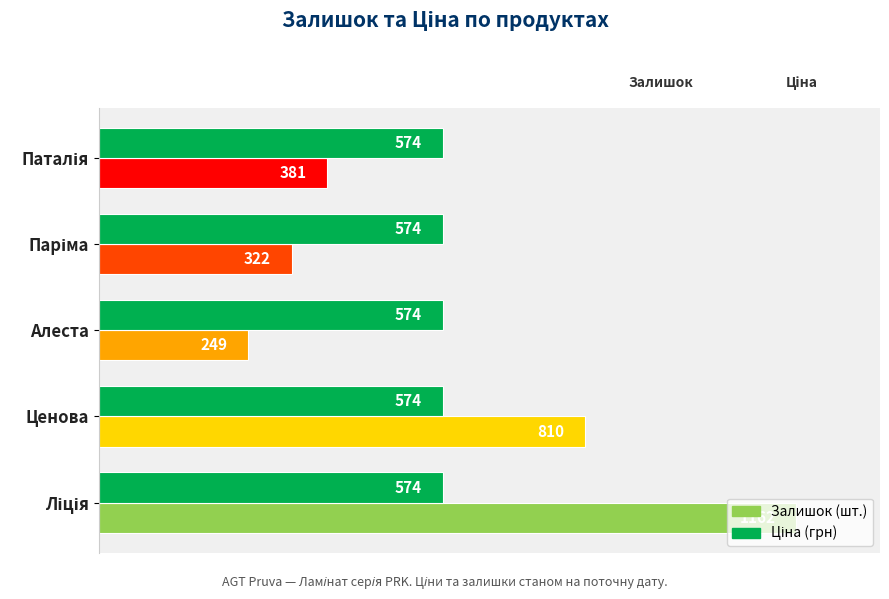

What is the maximum value shown in the chart?

1162.0